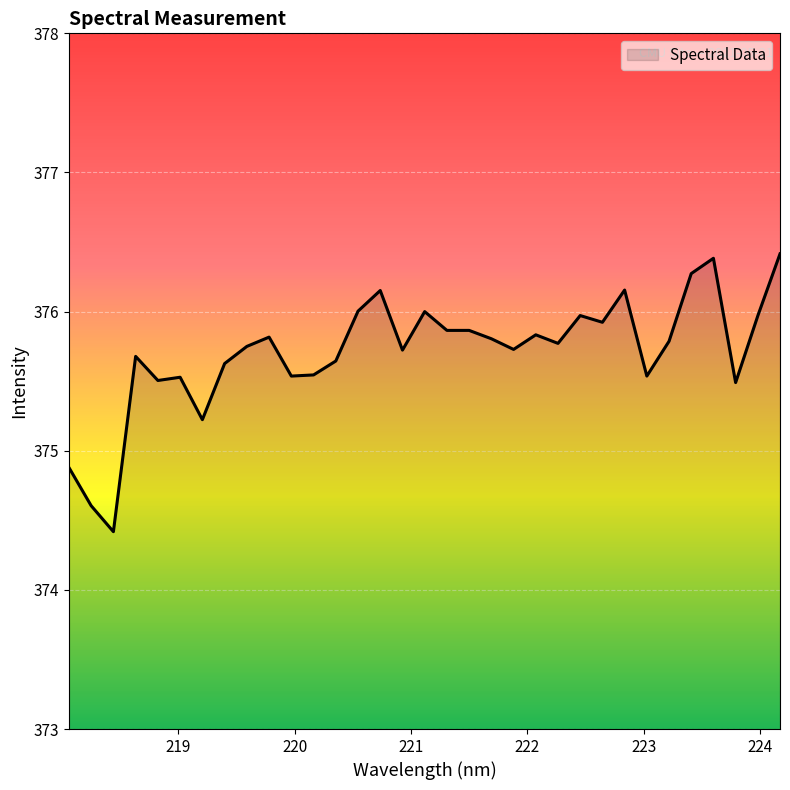

What is the minimum value shown in the chart?

374.4